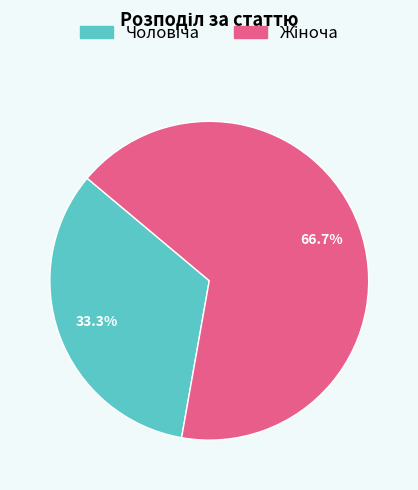

Count the number of slices in the pie.

2